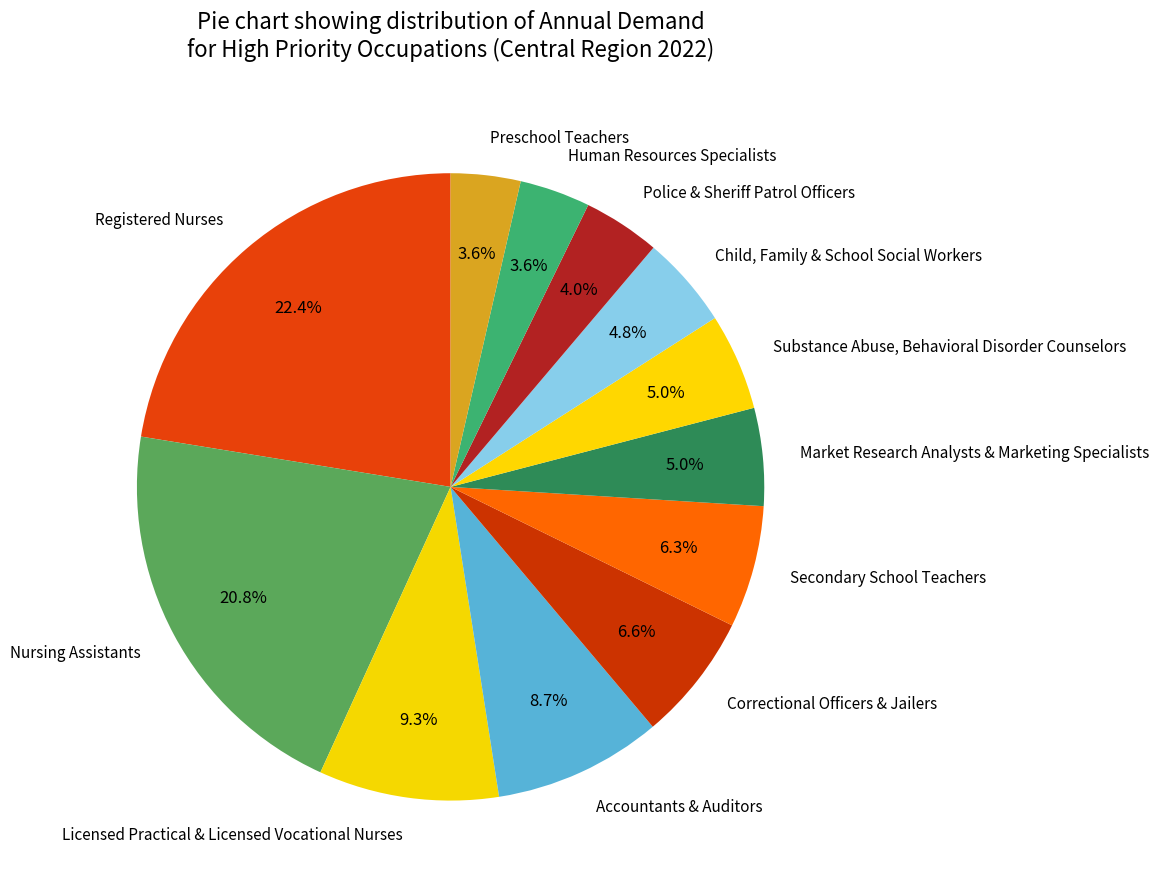

True or false: Nursing Assistants accounts for 21% of the total.

True